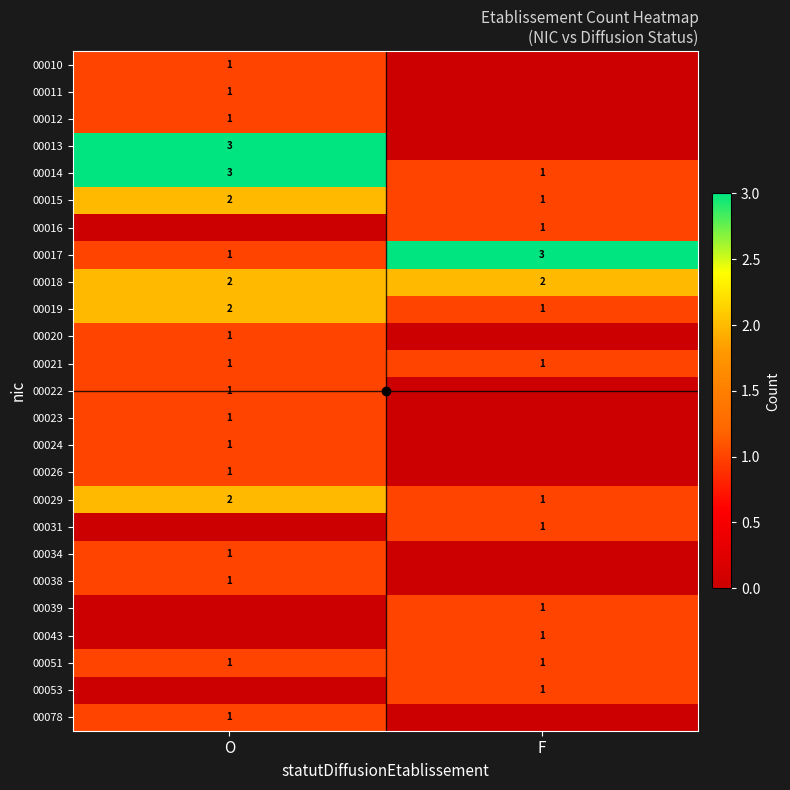

What is the sum of all 00017 values?

4